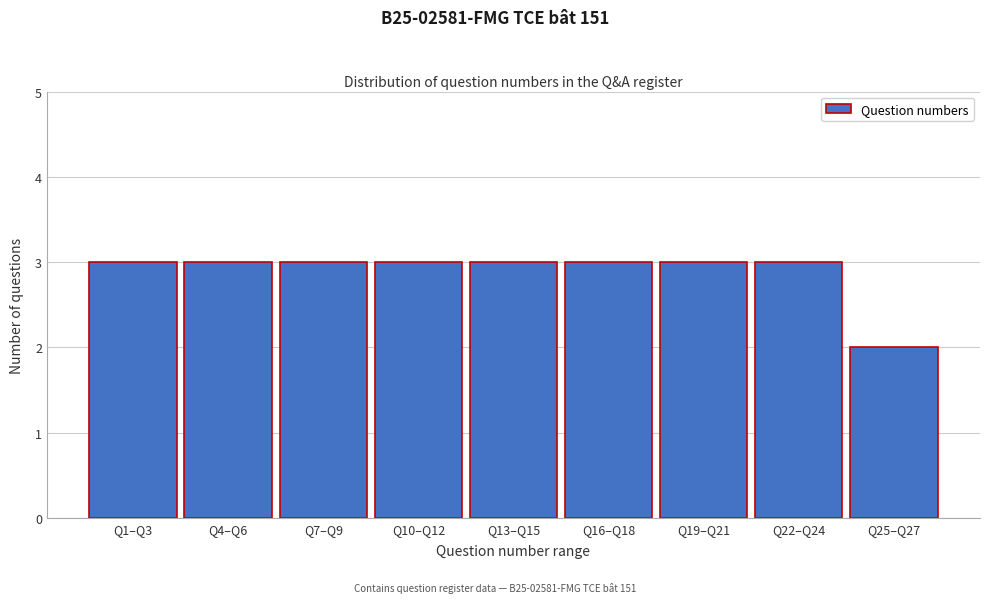

Reading left to right, transcribe all the data shown in this chart.

3	3	3	3	3	3	3	3	2